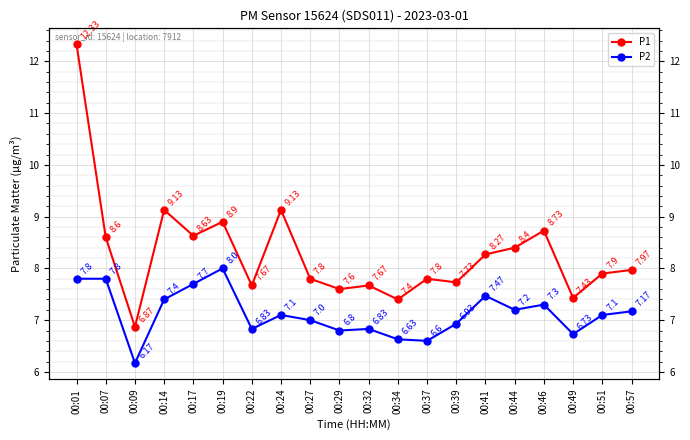

Reading left to right, extract all data points from this chart.

P1: 00:01=12.3	00:07=8.6	00:09=6.9	00:14=9.1	00:17=8.6	00:19=8.9	00:22=7.7	00:24=9.1	00:27=7.8	00:29=7.6	00:32=7.7	00:34=7.4	00:37=7.8	00:39=7.7	00:41=8.3	00:44=8.4	00:46=8.7	00:49=7.4	00:51=7.9	00:57=8.0
P2: 00:01=7.8	00:07=7.8	00:09=6.2	00:14=7.4	00:17=7.7	00:19=8.0	00:22=6.8	00:24=7.1	00:27=7.0	00:29=6.8	00:32=6.8	00:34=6.6	00:37=6.6	00:39=6.9	00:41=7.5	00:44=7.2	00:46=7.3	00:49=6.7	00:51=7.1	00:57=7.2